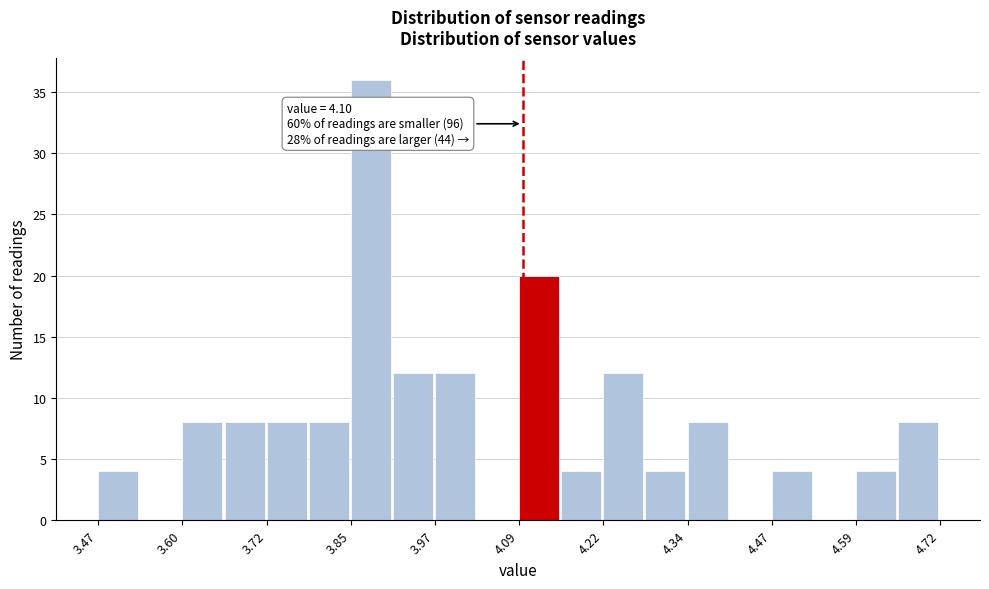

Around what value on the x-axis is the tallest bar? Give the approximate position of its centre, as read against the axis.

3.88